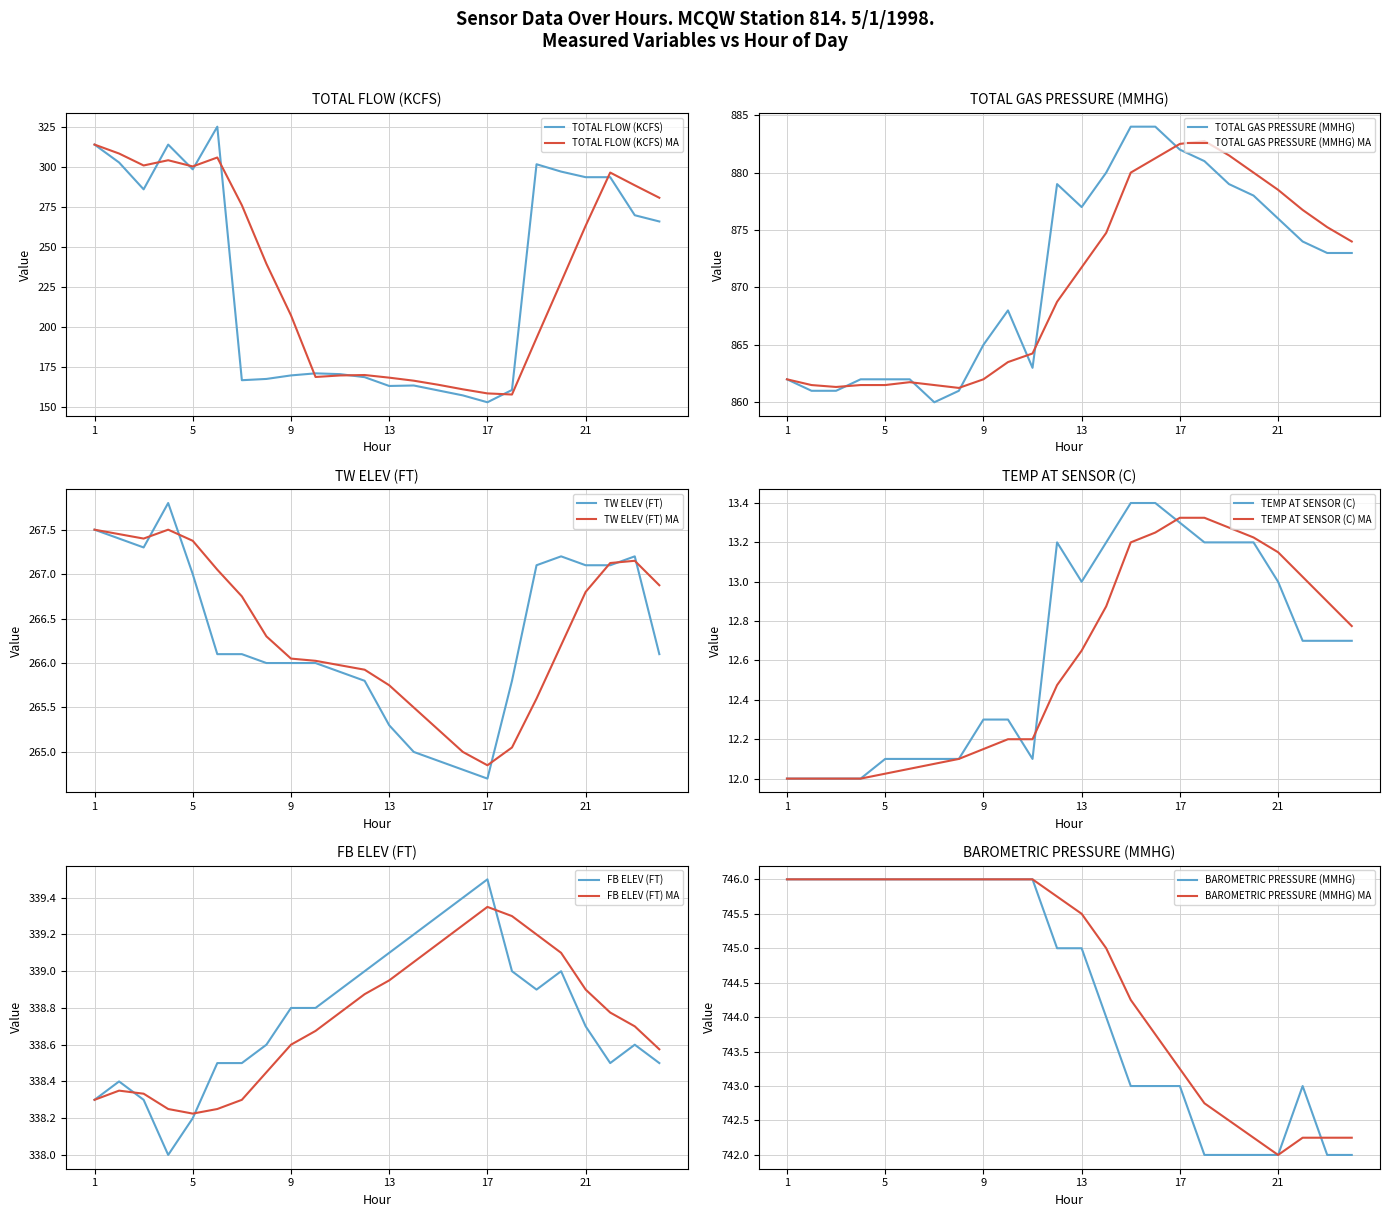

The TEMP AT SENSOR (C) series shows 12.1 at 6. True or false?

True